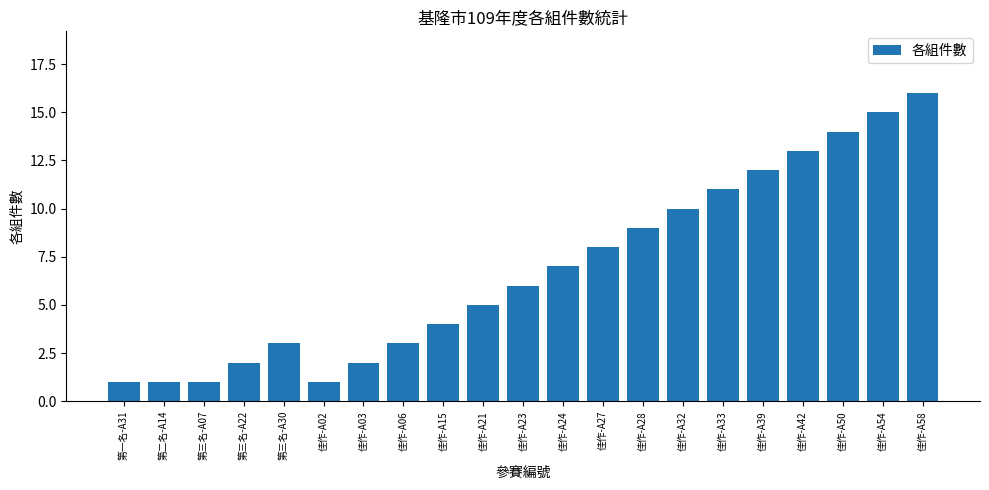

What is the maximum value shown in the chart?

16